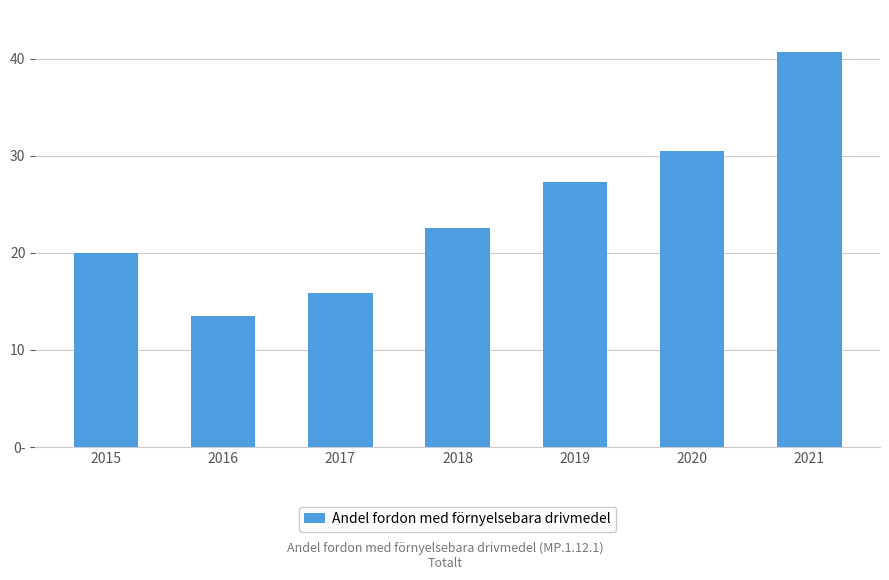

What is the difference between the values at 2015 and 2016?

6.5